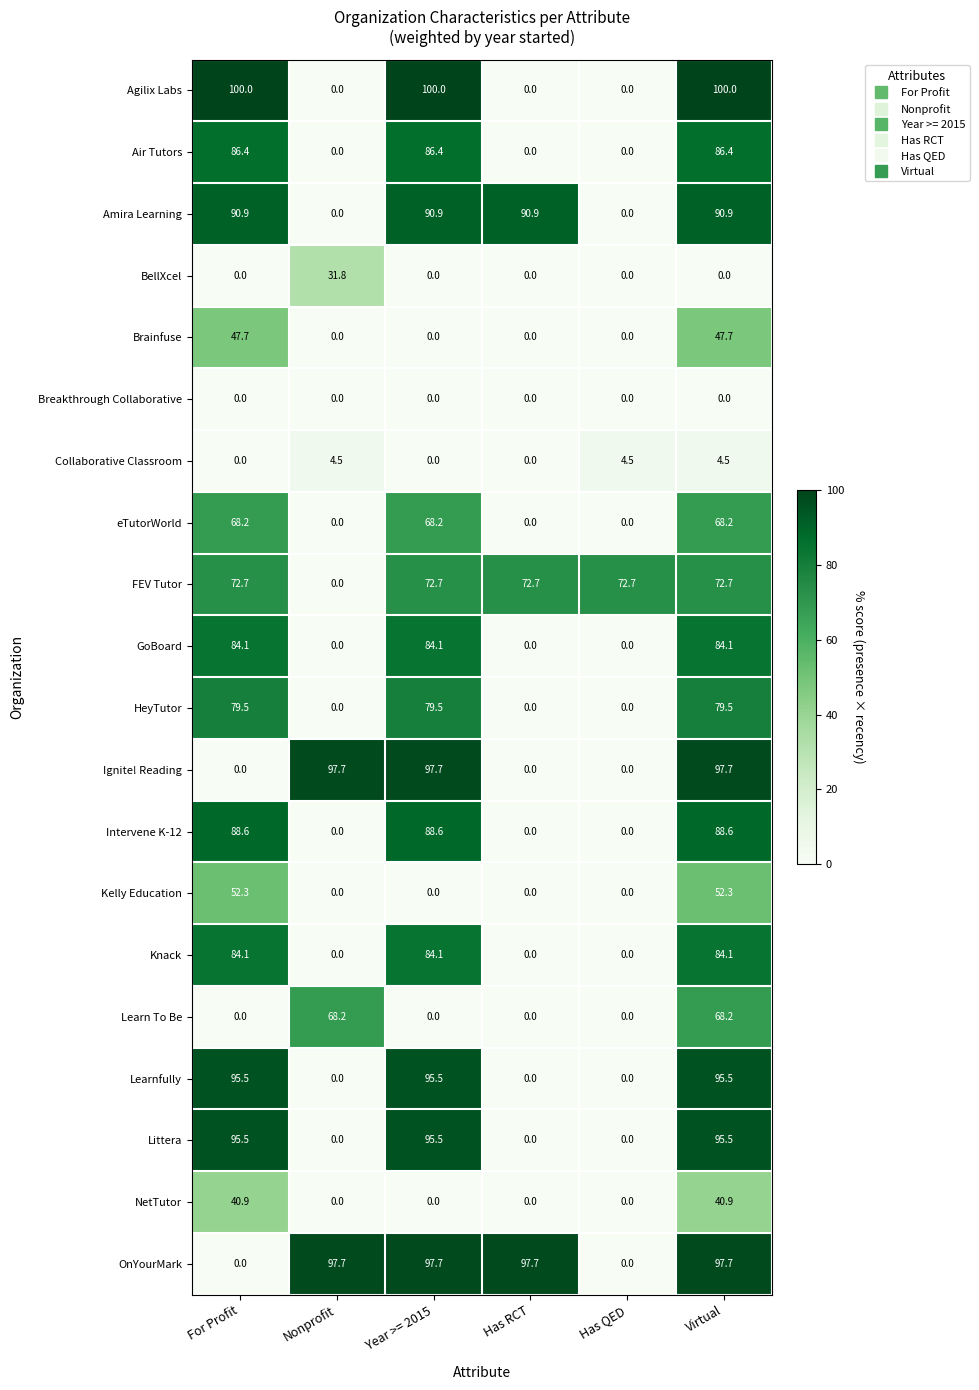

What is the sum of all Air Tutors values?

259.2